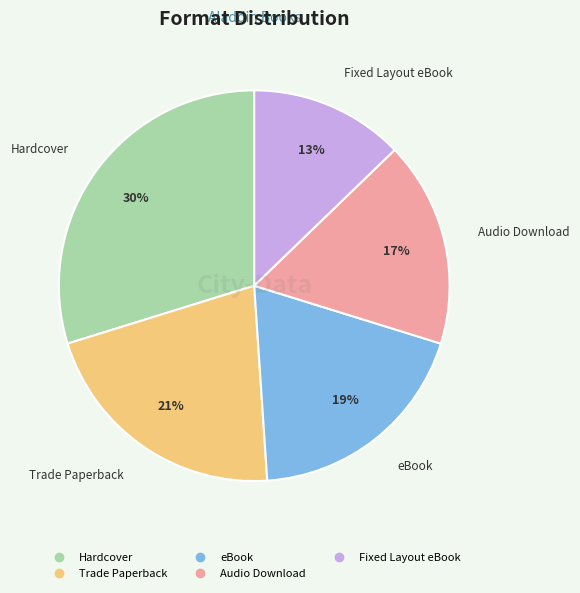

To the nearest percent, what is the difference between the Audio Download and Trade Paperback slice percentages?

4%